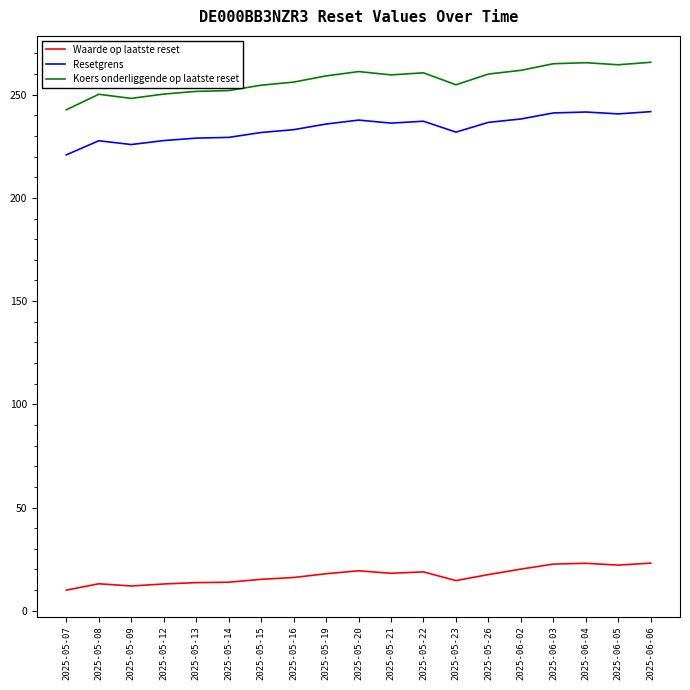

Which series has the largest total across all categories?

Koers onderliggende op laatste reset